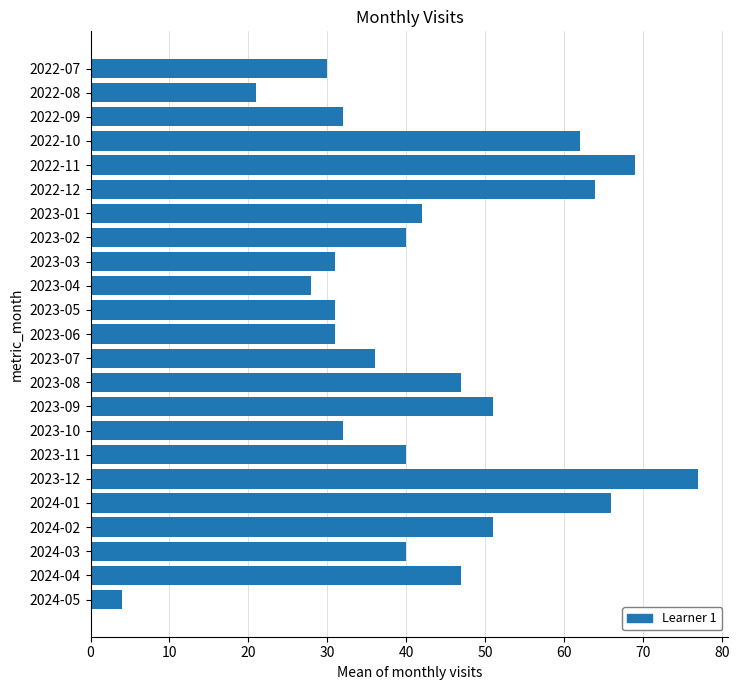

How many distinct data groups are displayed?

1